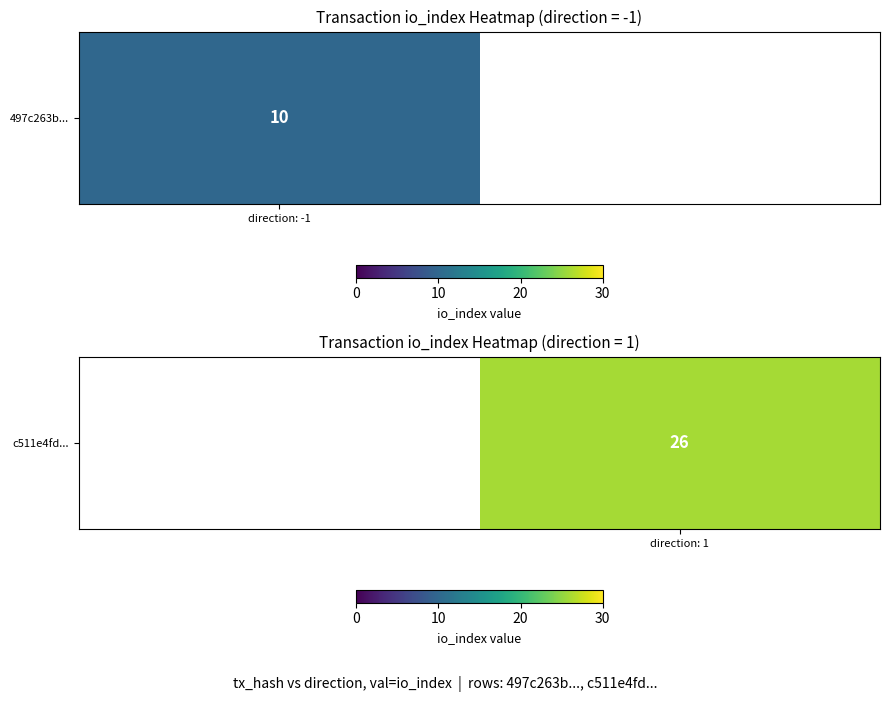

What is the maximum value shown in the chart?

26.0